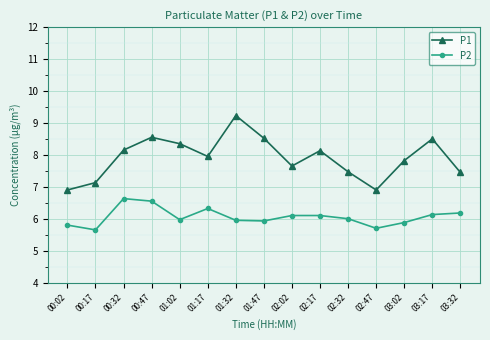

Where is the first local maximum for P2?

00:32